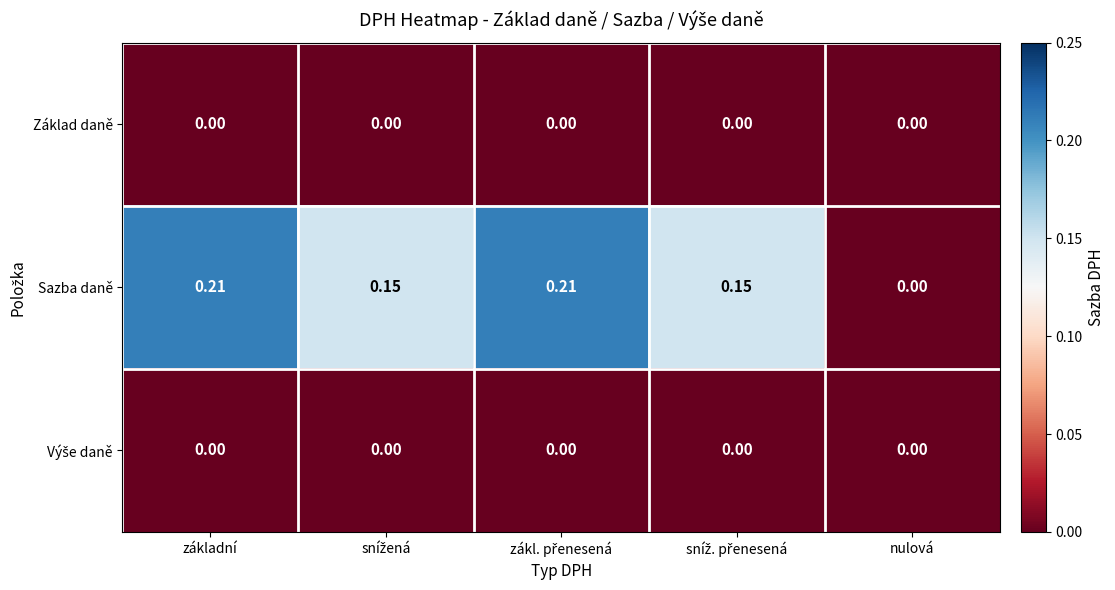

How many categories are shown in the chart?

5